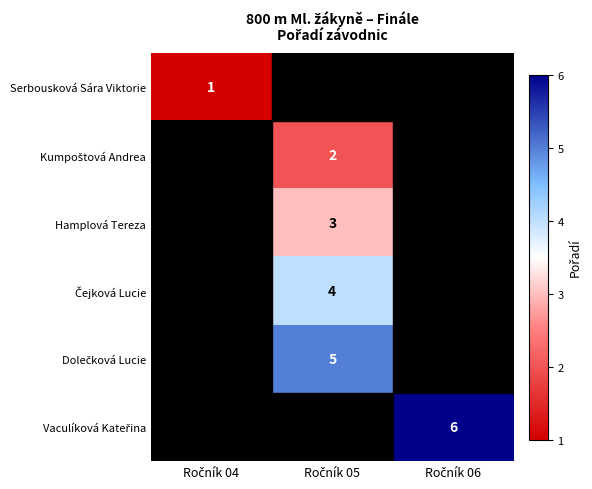

Which has a higher value, Ročník 05 or Ročník 06?

Ročník 06